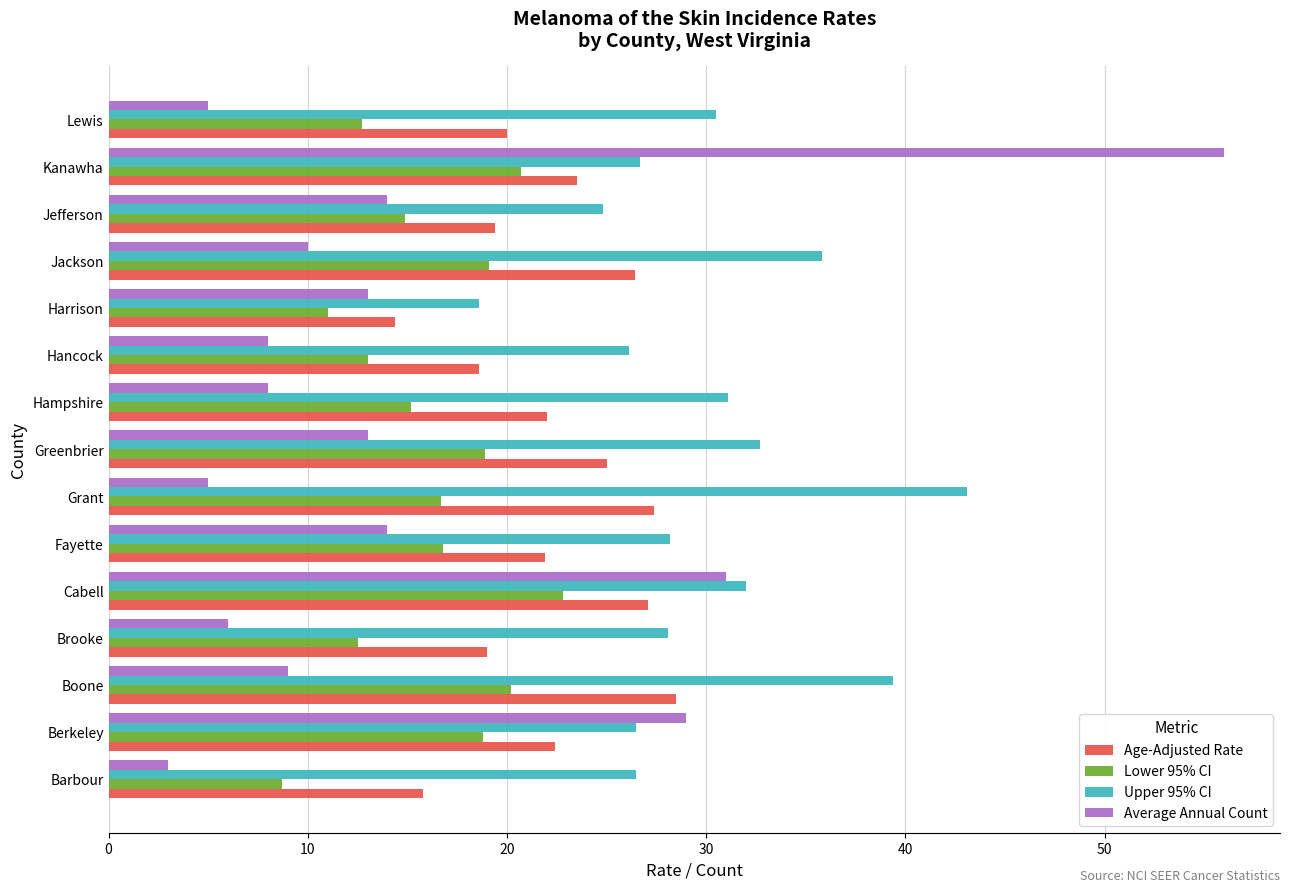

What is the total value across all series at Grant?

92.2